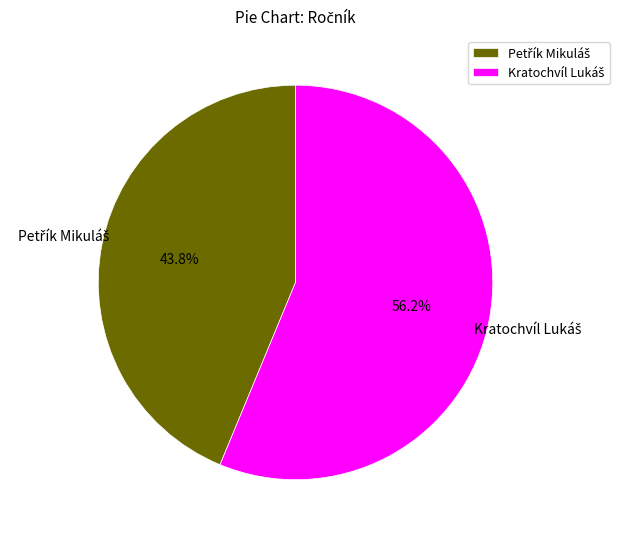

Is there a majority slice in this chart?

Yes